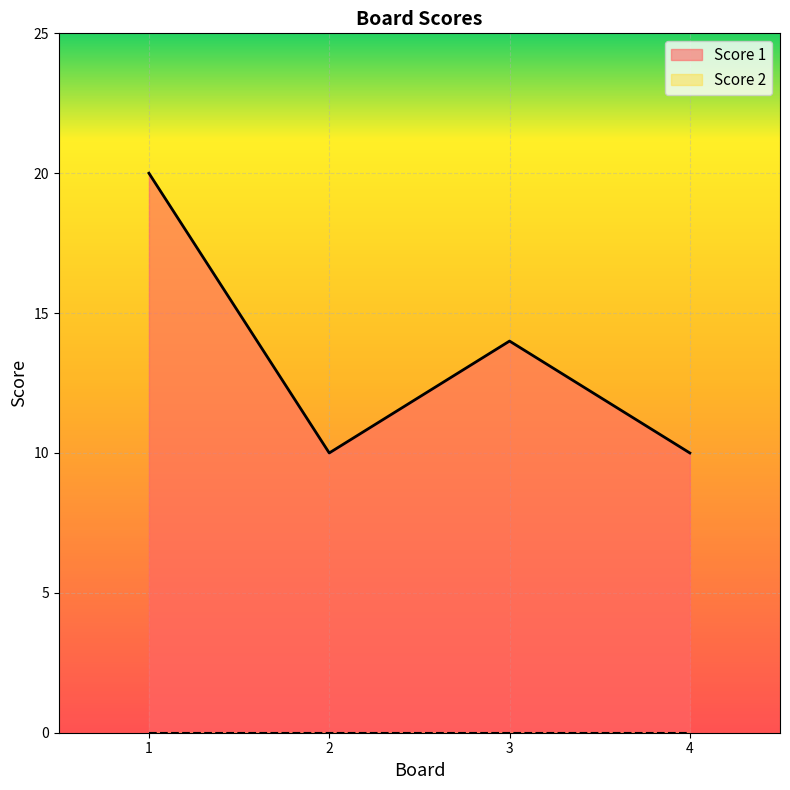

What is the sum of all values?

54